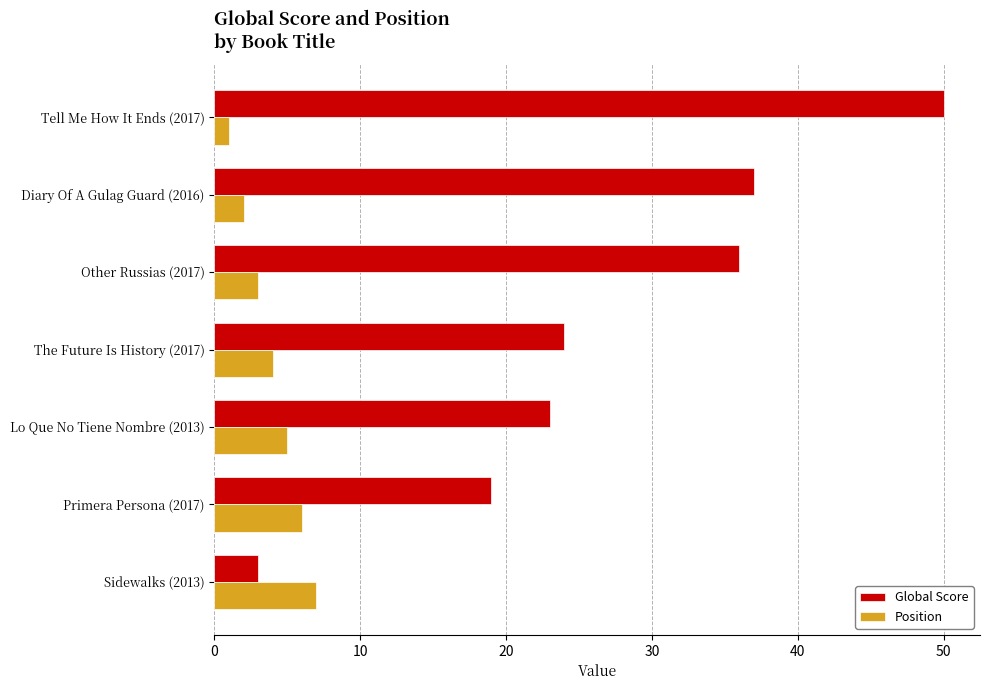

What is the difference between the highest and lowest values at Primera Persona (2017)?

13